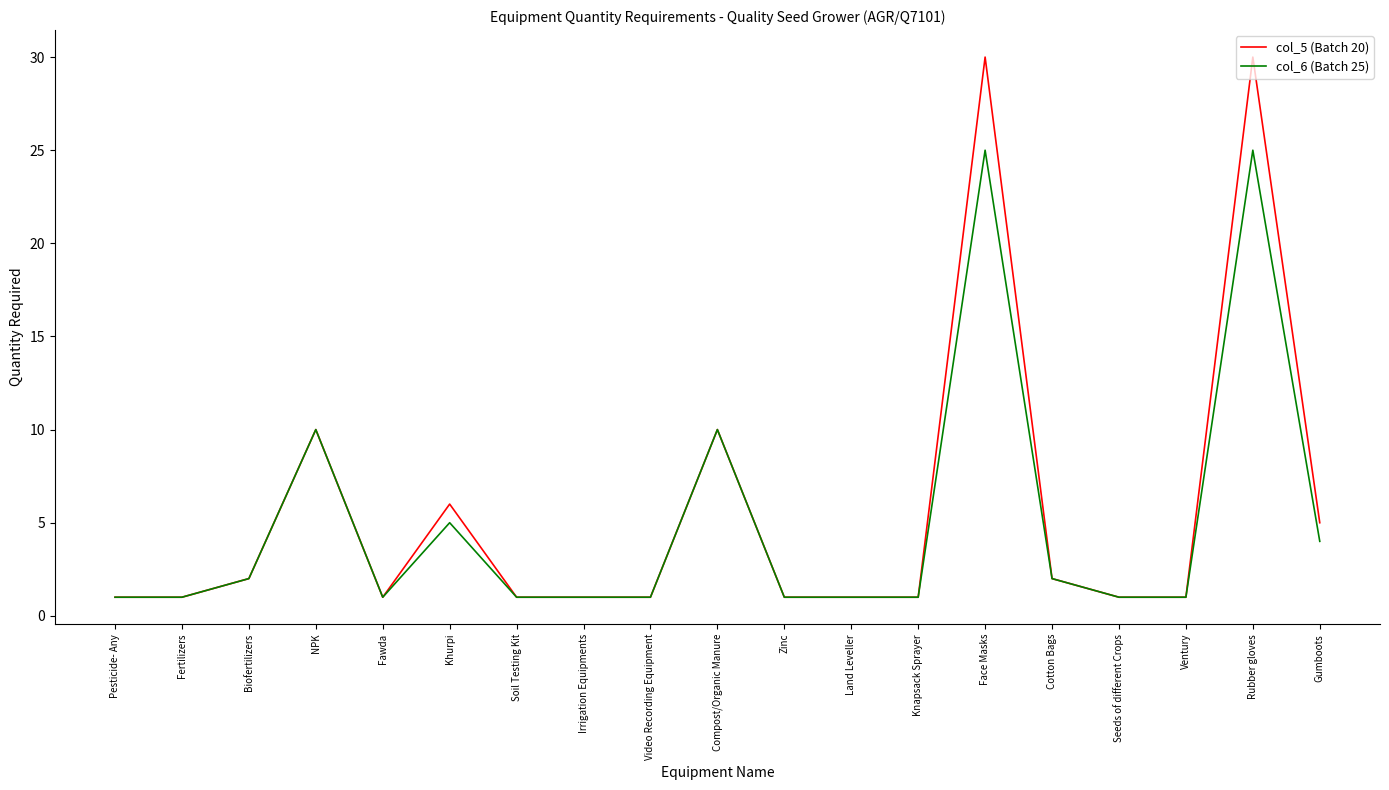

Is the value of col_5 (Batch 20) at Cotton Bags greater than the value of col_6 (Batch 25) at Irrigation Equipments?

Yes